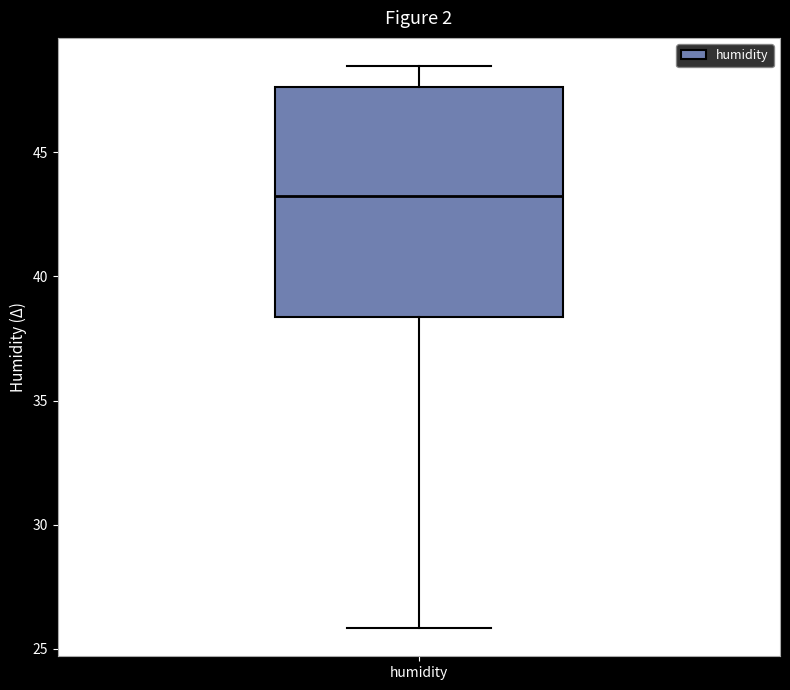

Read this box plot against the y-axis: the position of the median line, the range covered by the box, and the ends of both whiskers. The values are not printed on the chart, so give them approximately, as read against the axis.

median 43.5, box 38.5 to 47.5, whiskers 26.0 to 48.5